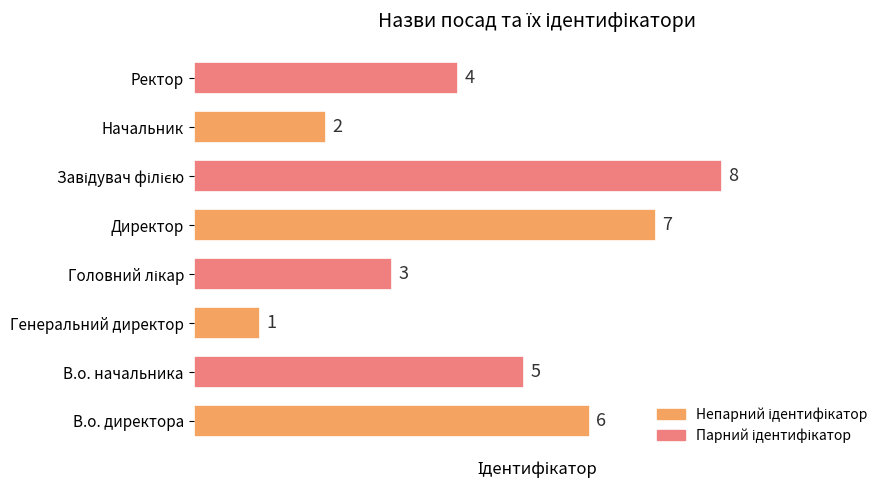

Are the bars grouped side by side (vs. stacked)?

No